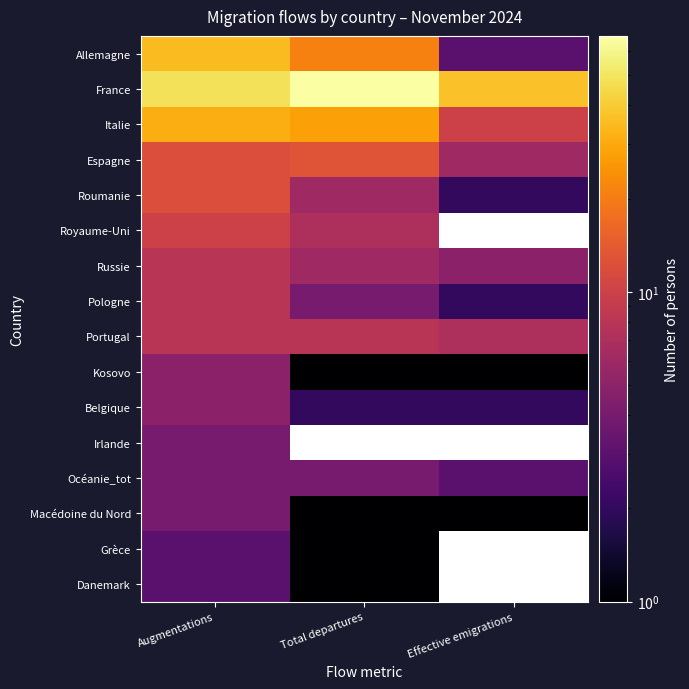

What is the spread (max minus min) of values at Effective emigrations?

36.0